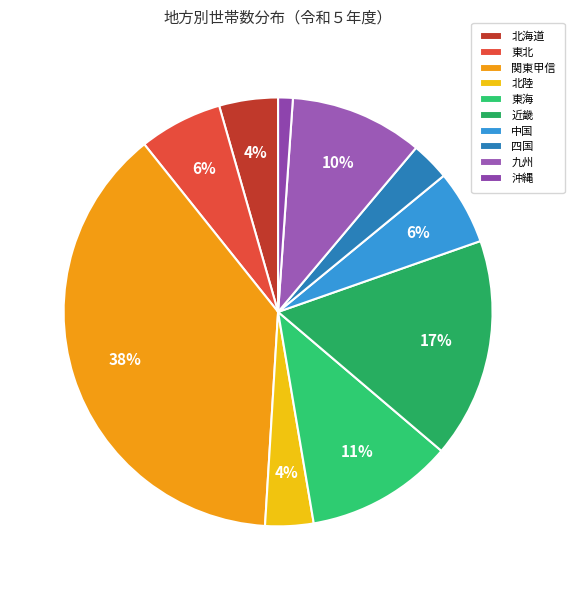

Do 関東甲信 and 沖縄 together represent more than half of the pie?

No